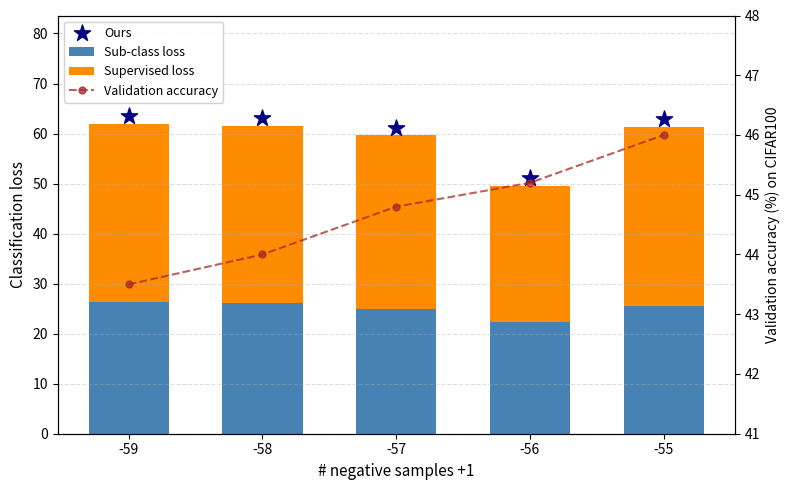

Which series contains the lowest Y value?

Sub-class loss